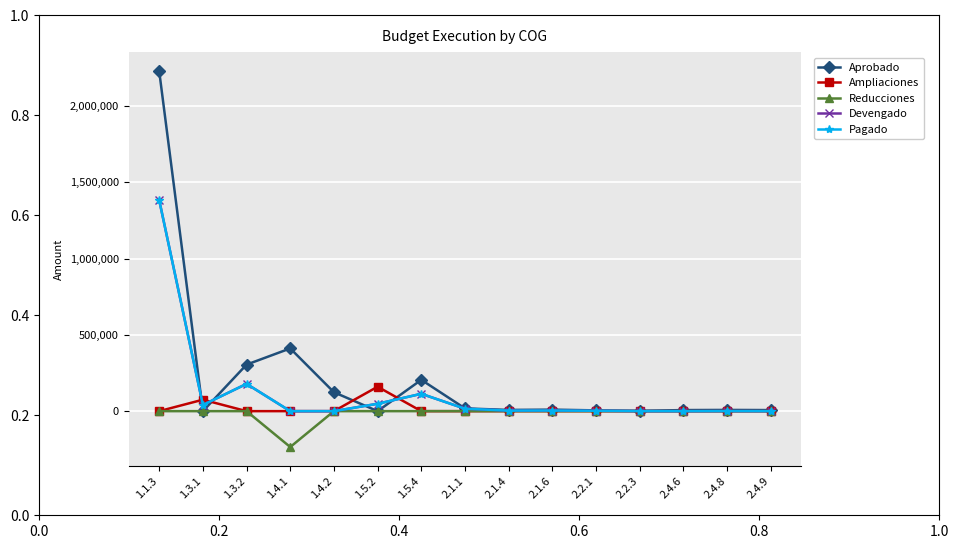

Reading right to left, what are all the values shown in this chart?

Aprobado: 7000.0	8000.0	7000.0	2000.0	5000.0	10000.0	8000.0	18000.0	205200.0	0.0	124000.0	411000.0	304873.0	0.0	2227398.0
Ampliaciones: 0.0	0.0	0.0	0.0	0.0	0.0	0.0	0.0	0.0	160000.0	0.0	0.0	0.0	75000.0	0.0
Reducciones: 0.0	0.0	0.0	0.0	0.0	0.0	0.0	0.0	0.0	0.0	0.0	-235000.0	0.0	0.0	0.0
Devengado: 230.0	687.0	157.0	343.0	2533.0	4022.9	3596.0	15989.8	113625.0	48353.5	0.0	0.0	178707.3	40290.8	1382828.0
Pagado: 230.0	687.0	157.0	343.0	2533.0	4022.9	3596.0	15989.8	113625.0	48353.5	0.0	0.0	178707.3	40290.8	1382828.0